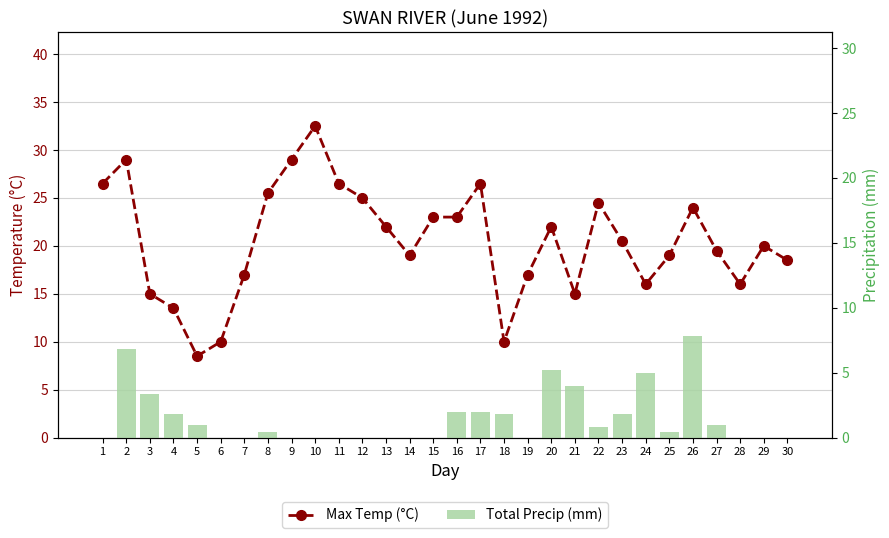

How many data points in Total Precip (mm) are above 0?

16